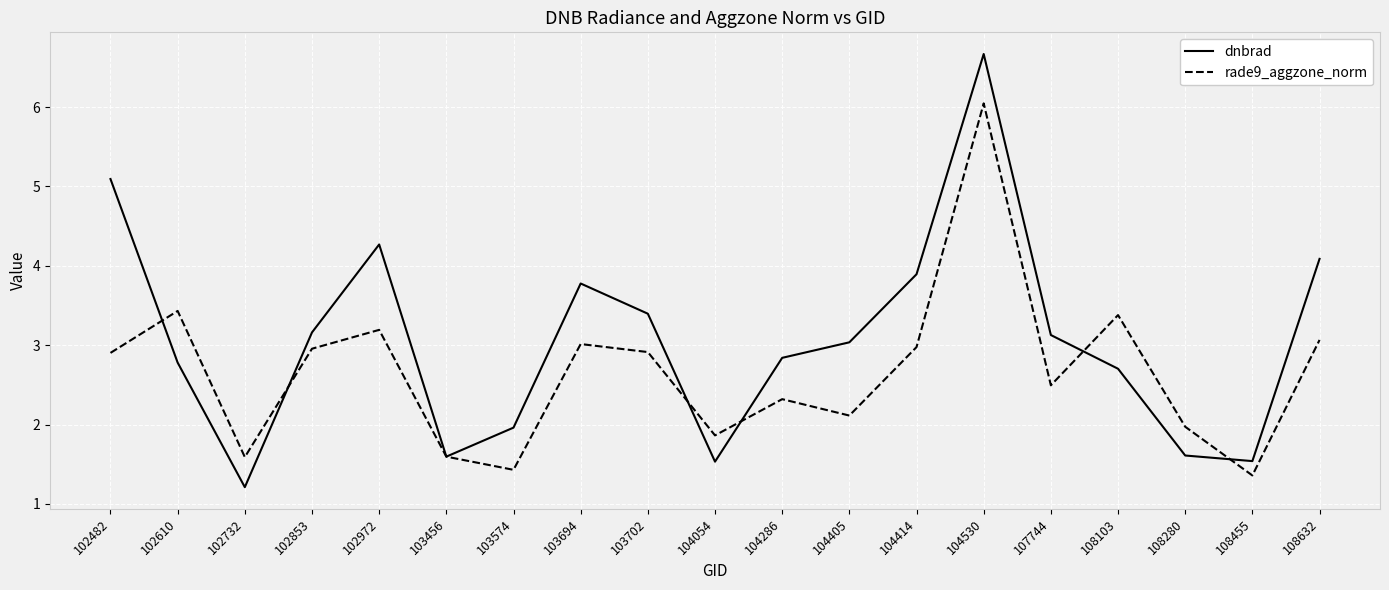

How many distinct data groups are displayed?

2